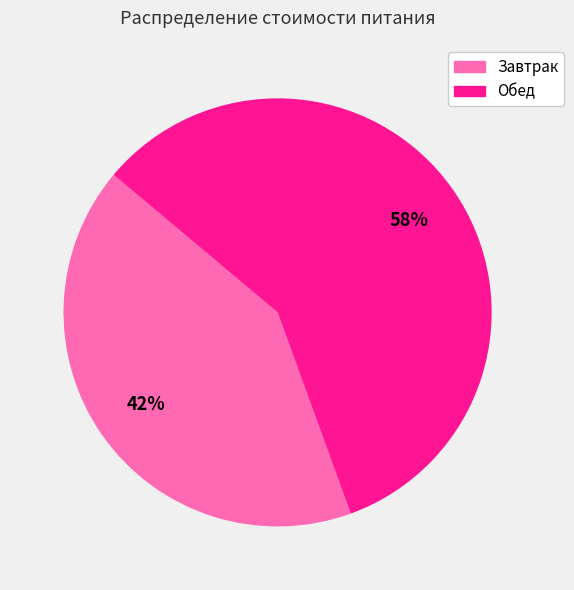

What is the smallest slice in the pie chart?

Завтрак